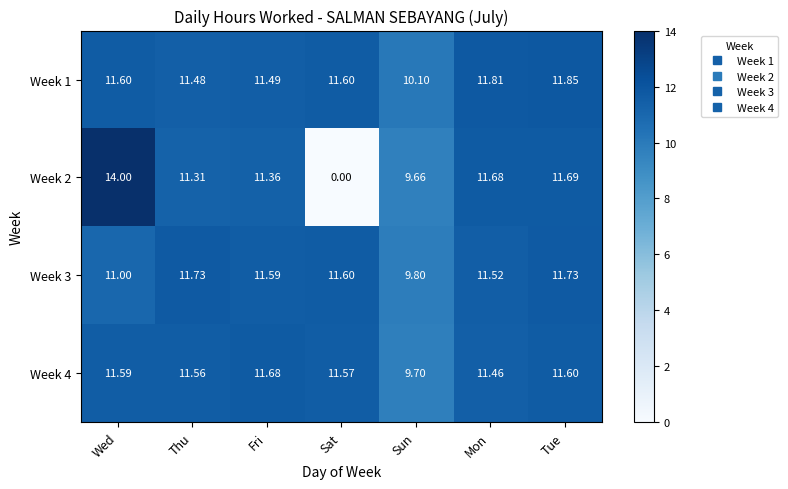

At which label does Week 2 first exceed 11?

Wed